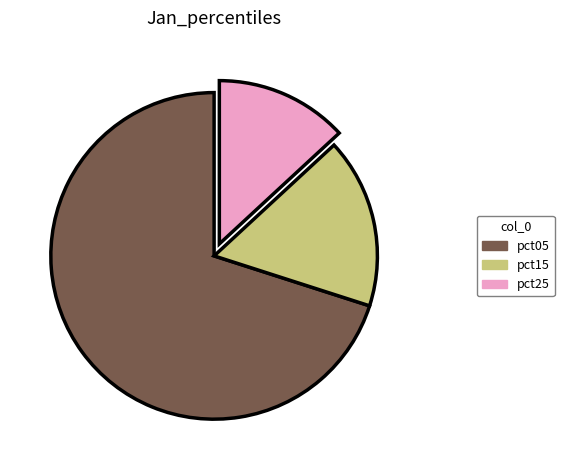

Combined, do pct05 and pct15 account for over 50%?

Yes